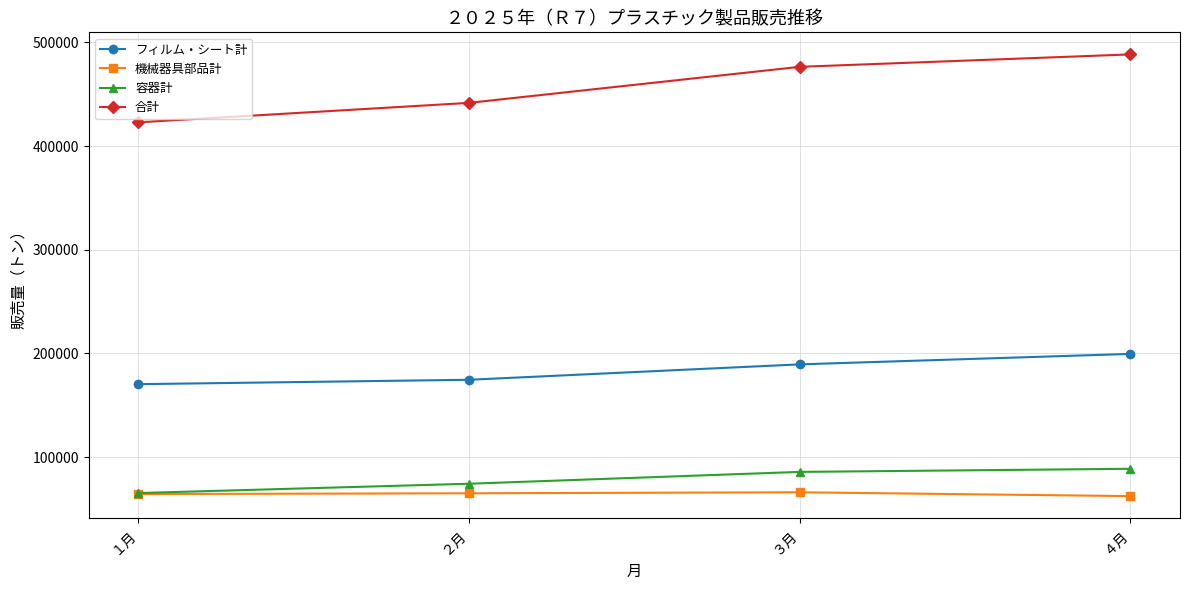

Rank the categories by フィルム・シート計 value from lowest to highest.

１月, ２月, ３月, ４月